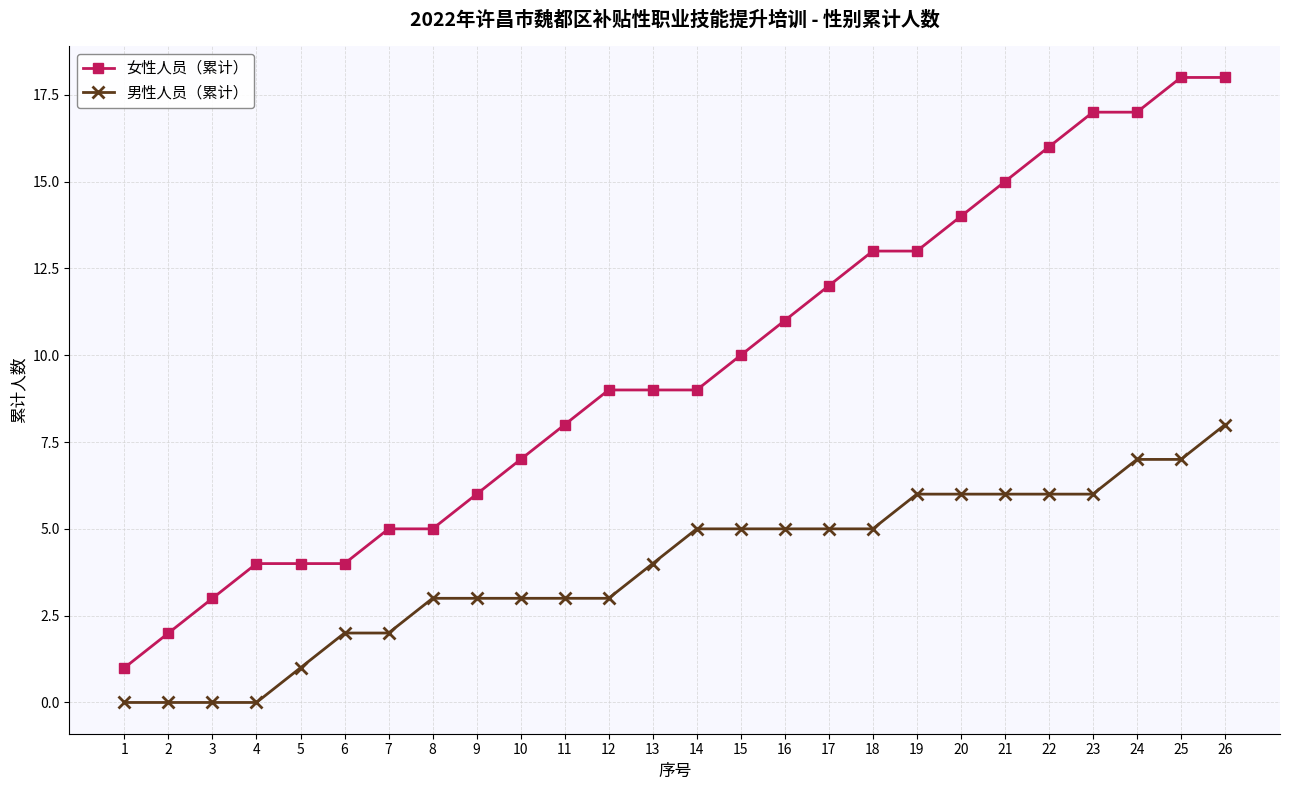

Which series has the largest range (max minus min)?

女性人员（累计）